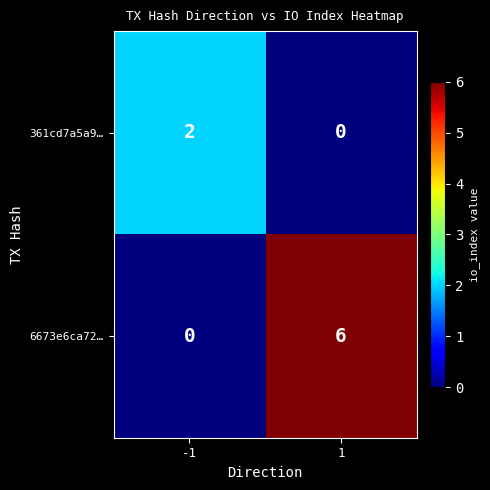

Read the 6673e6ca72… value at 1.

6